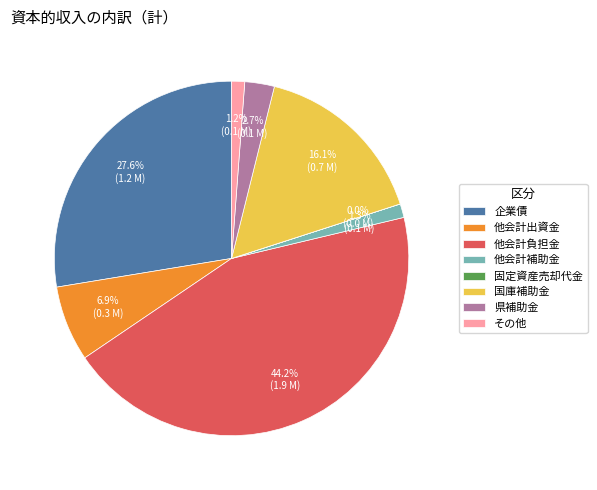

To the nearest percent, what is the difference between the largest and smallest slice percentages?

44%